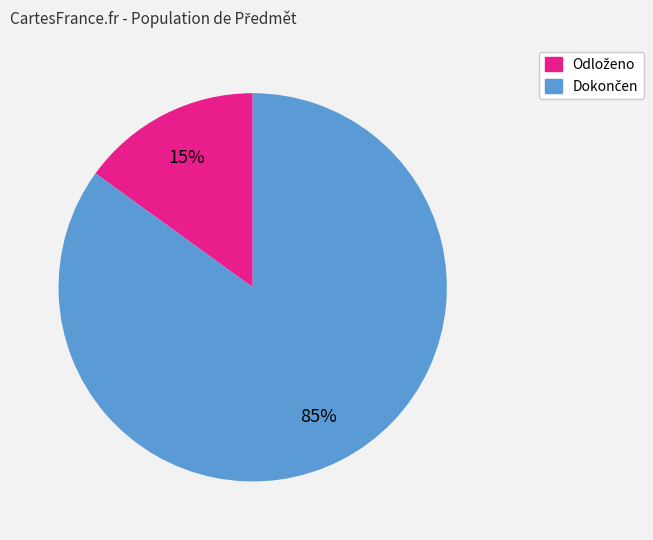

To the nearest percent, what is the average slice percentage?

50%